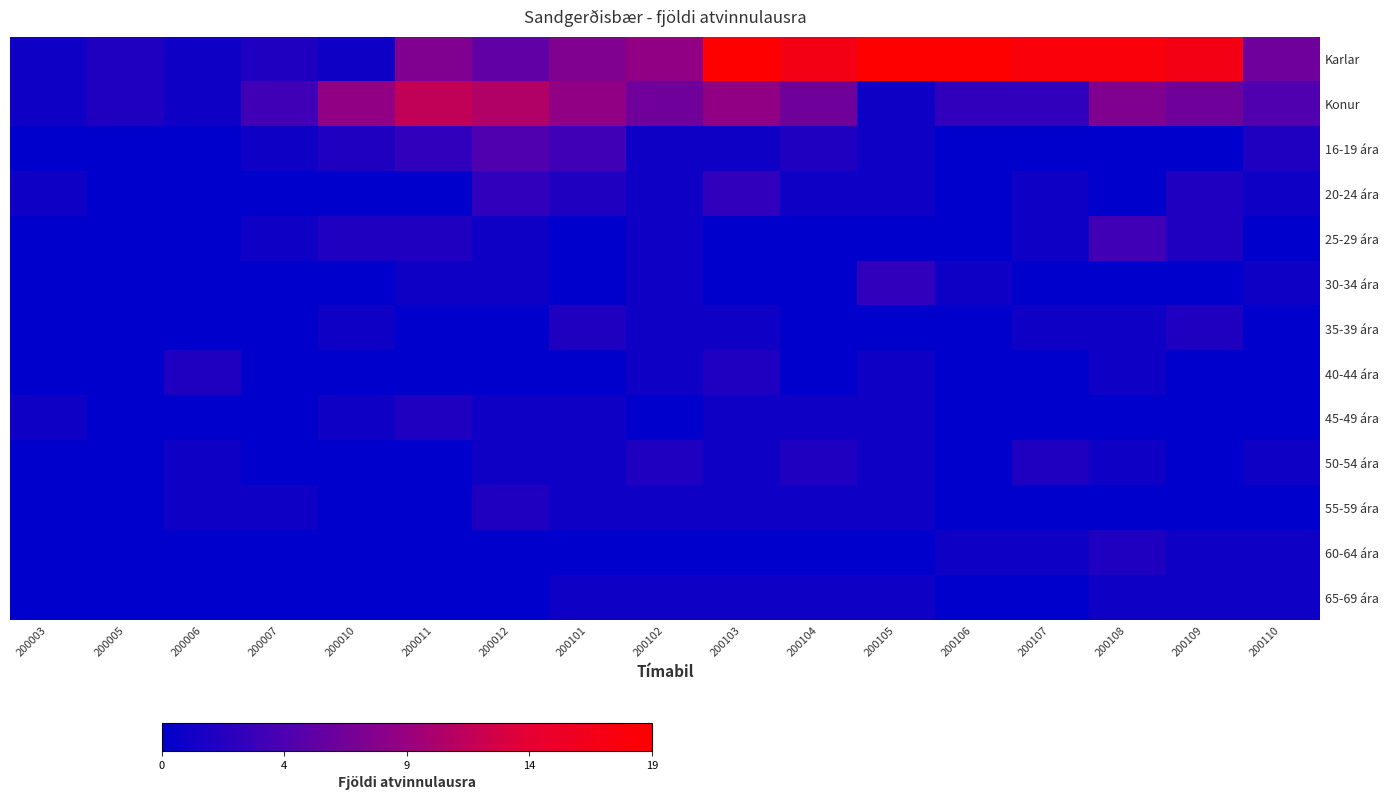

What is the spread (max minus min) of values at 200106?

19